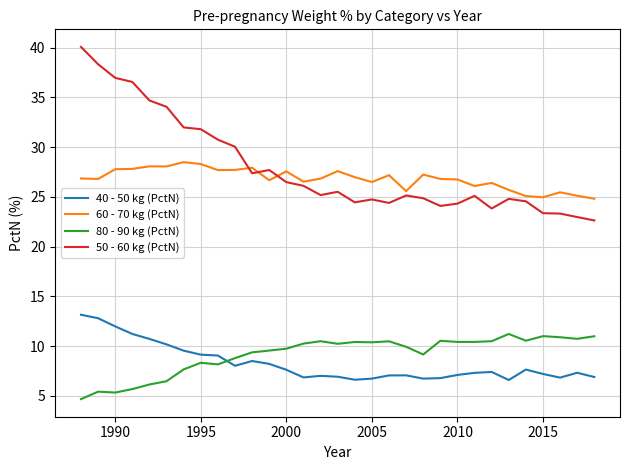

List the series in order of their peak value, lowest first.

80 - 90 kg (PctN), 40 - 50 kg (PctN), 60 - 70 kg (PctN), 50 - 60 kg (PctN)